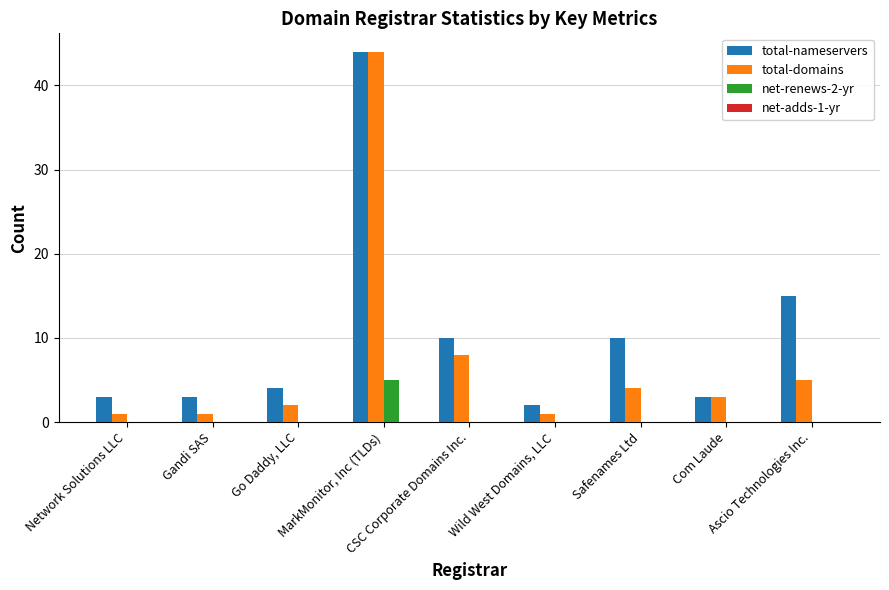

What is the maximum value for total-domains?

44